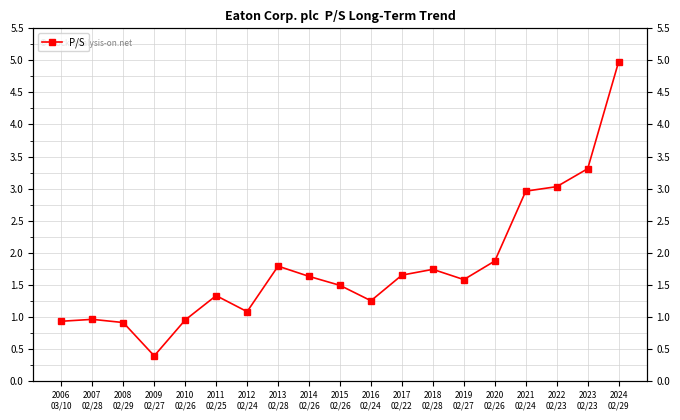

How many data points are above 1?

14